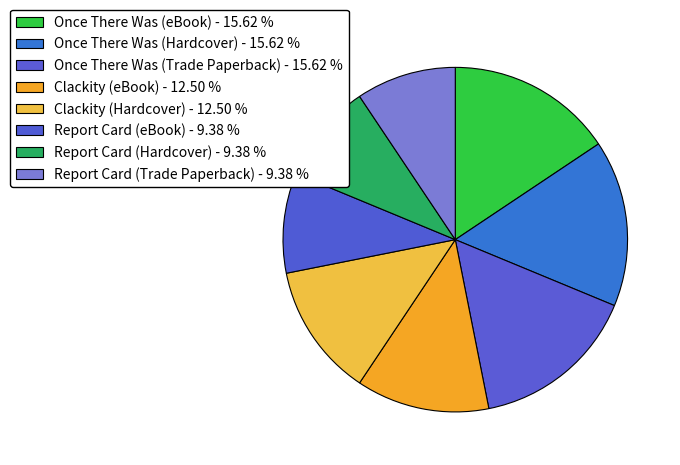

Is it true that Report Card (Hardcover) is 15% of the pie?

False